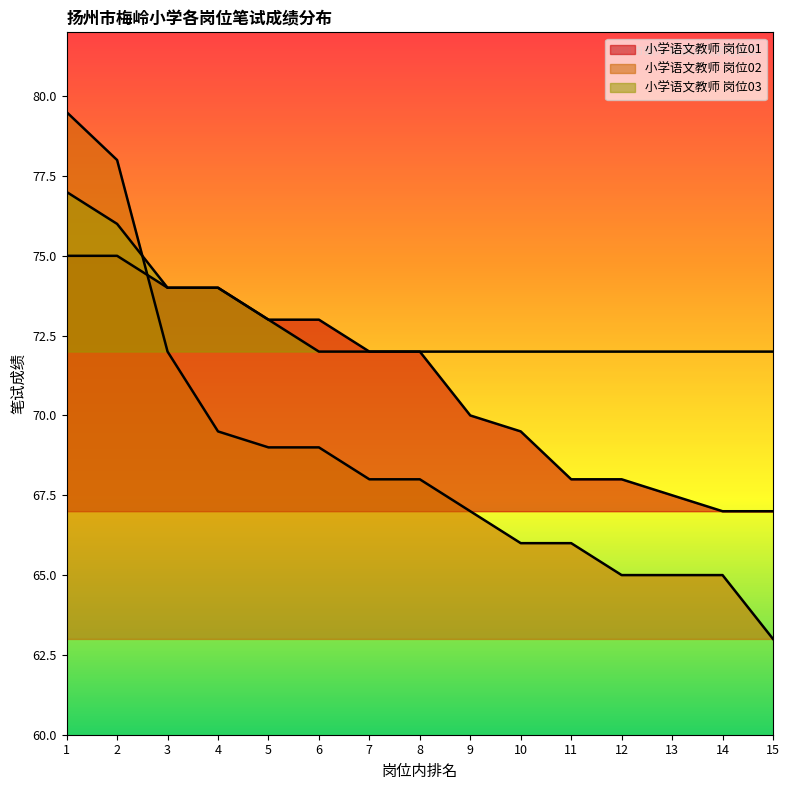

At how many categories does at least one series exceed 75?

2